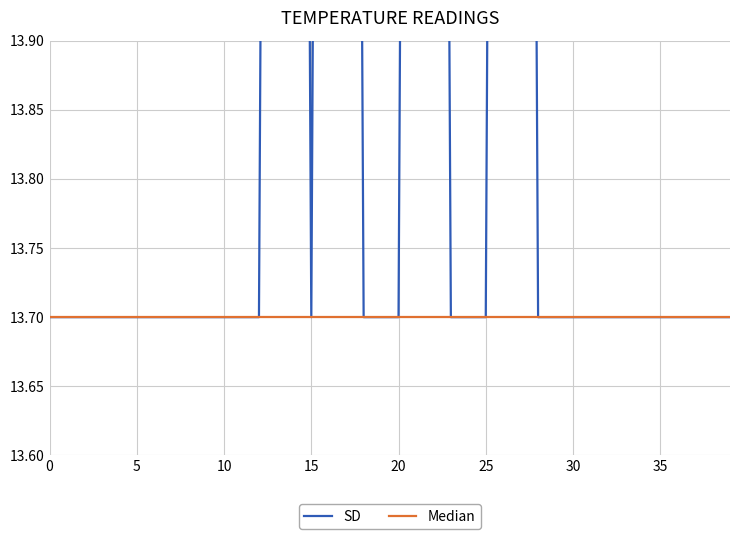

Rank the series at 30 from lowest to highest value.

Median, SD